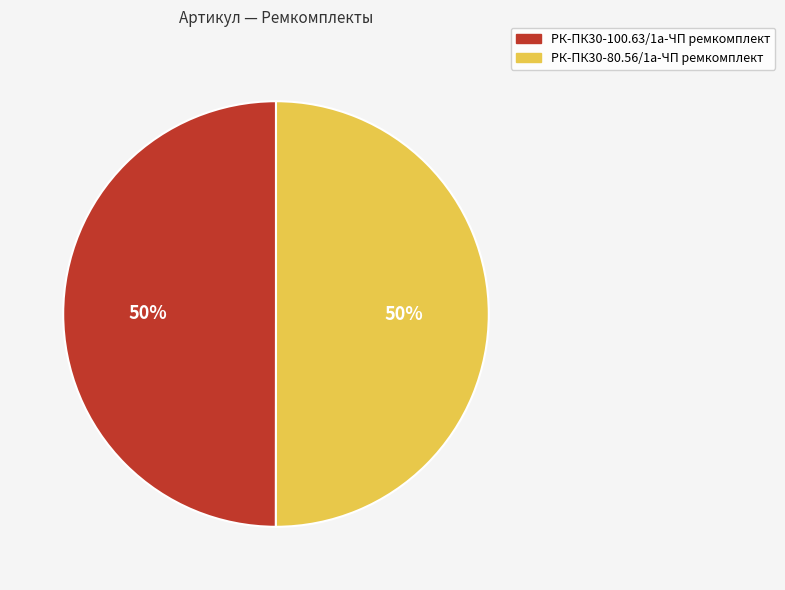

What percentage is the РК-ПК30-100.63/1а-ЧП ремкомплект slice, to the nearest percent?

50%